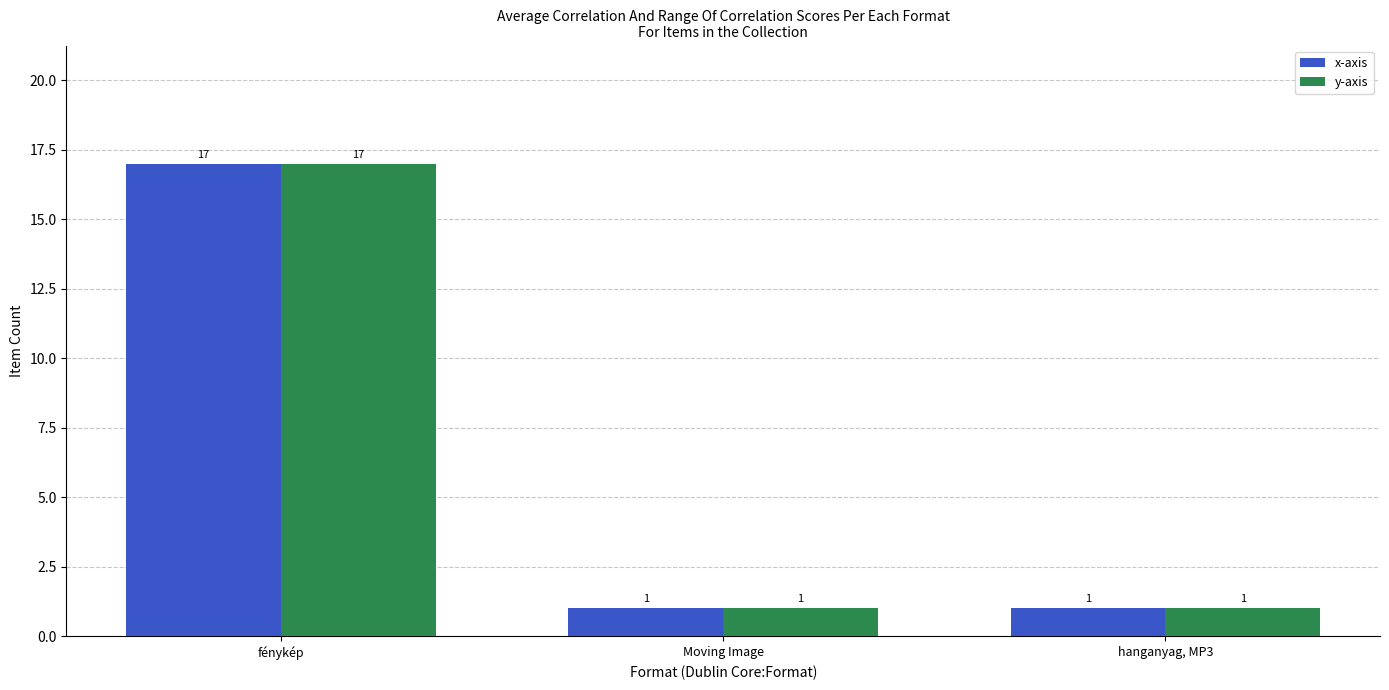

What are all the series names shown in the legend?

x-axis, y-axis